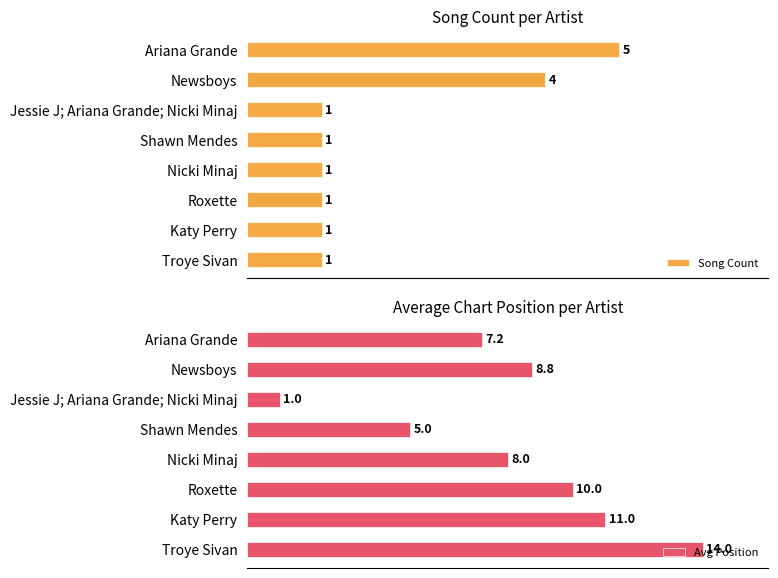

Which category has the highest value in the Song Count series?

Ariana Grande